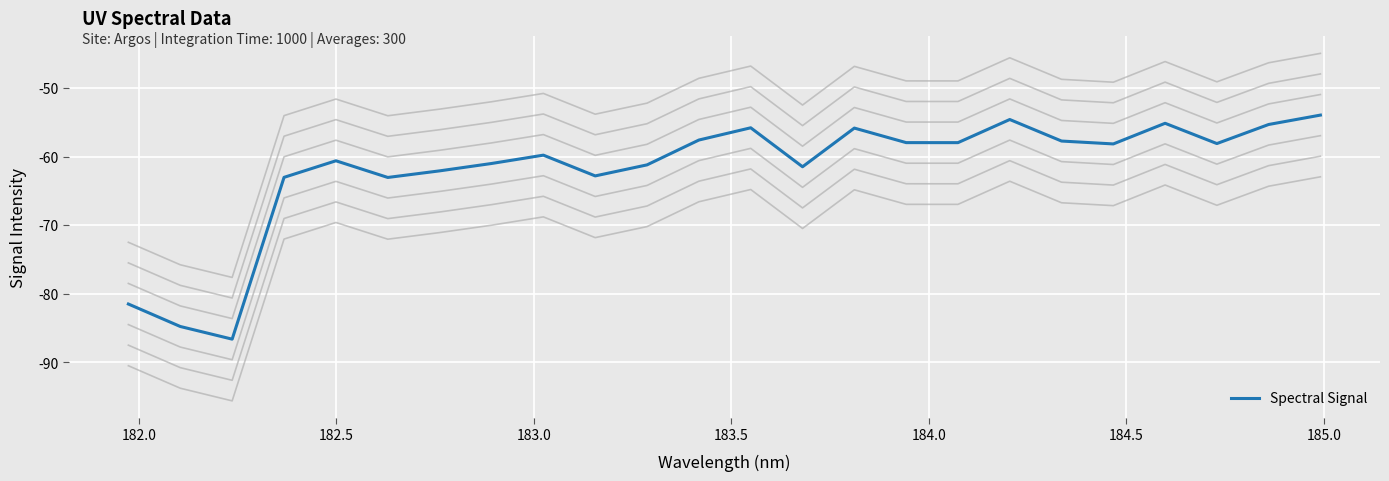

What is the highest value of the Spectral Signal series?

-53.9